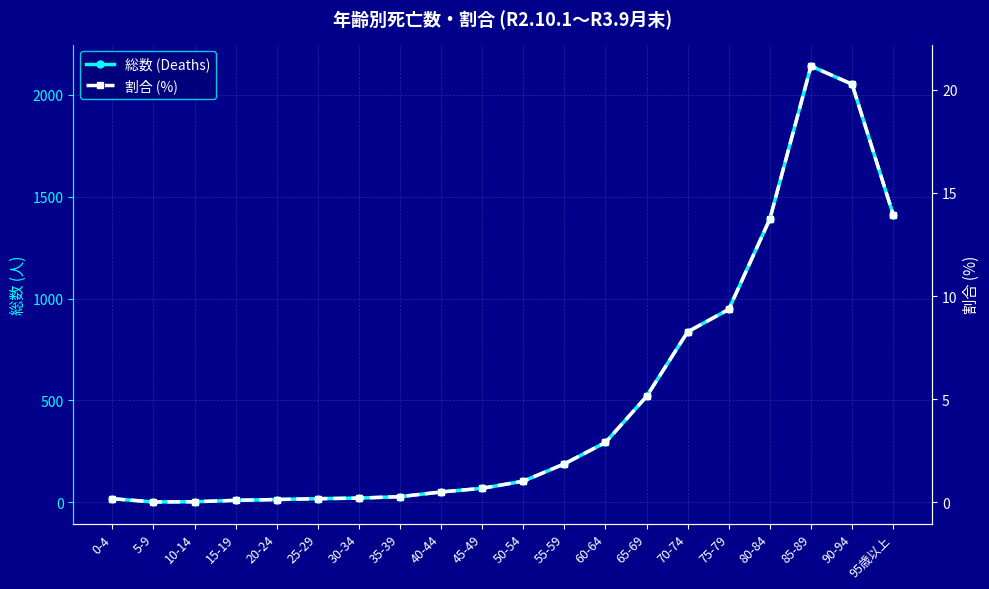

Which series changed the most between 25-29 and 40-44?

総数 (Deaths)